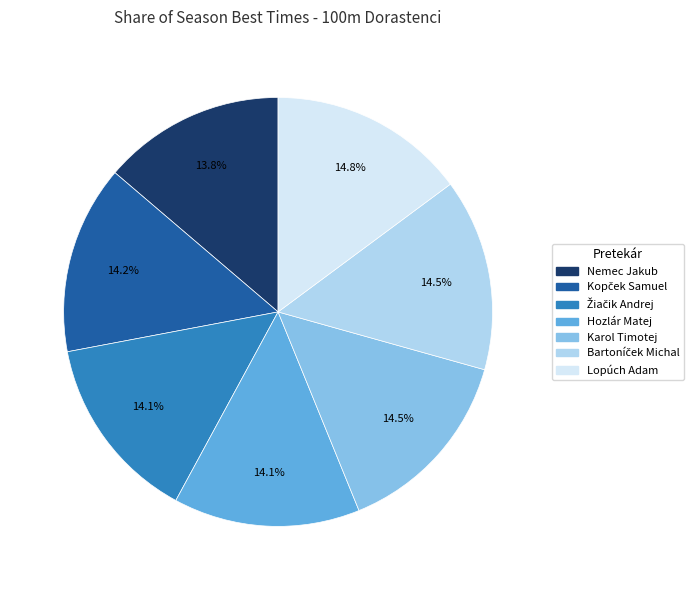

Does Nemec Jakub represent more than half of the total?

No